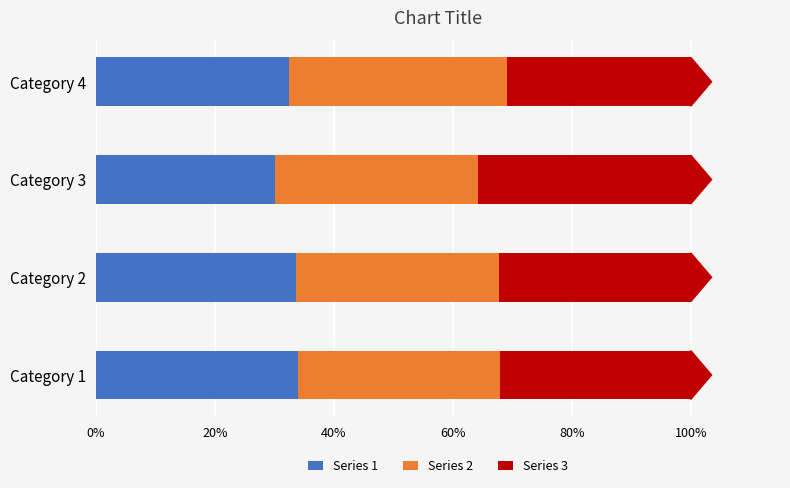

What are all the series names shown in the legend?

Series 1, Series 2, Series 3